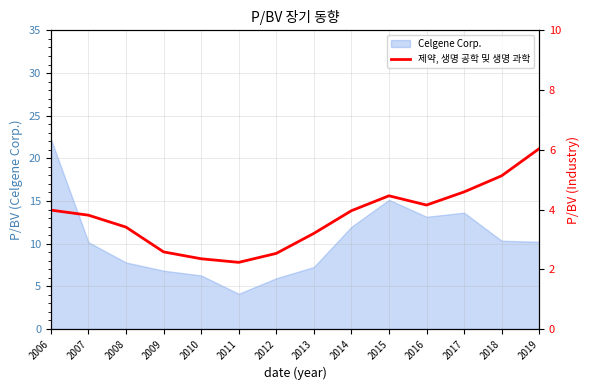

Is it true that Celgene Corp. equals 13.3 at 2008?

False